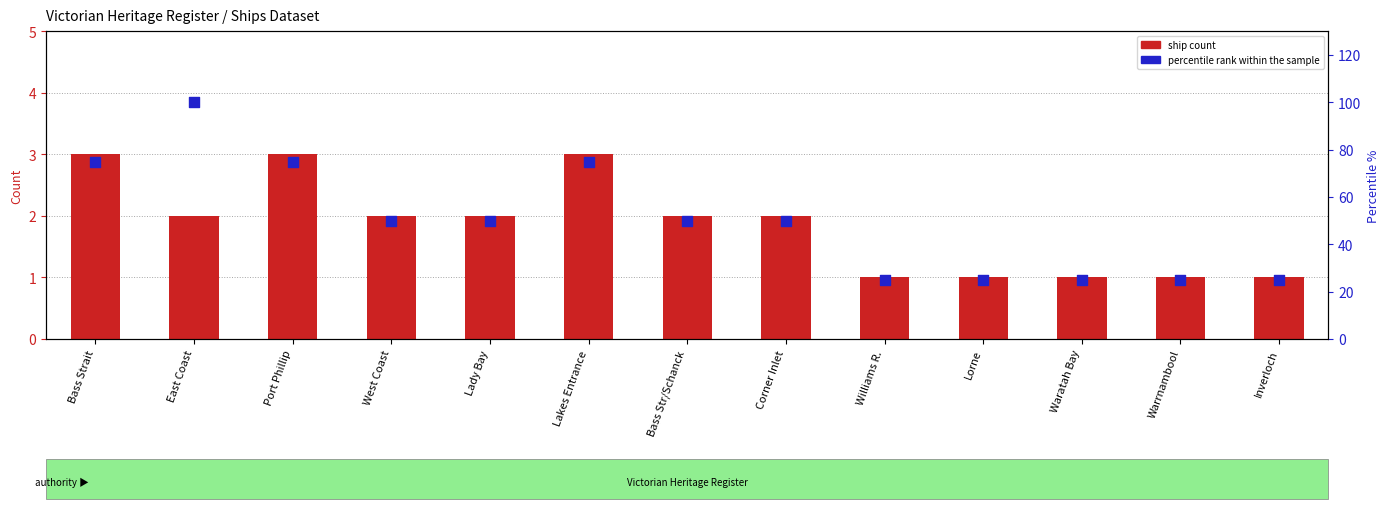

At which category is the sum across all series the highest?

East Coast